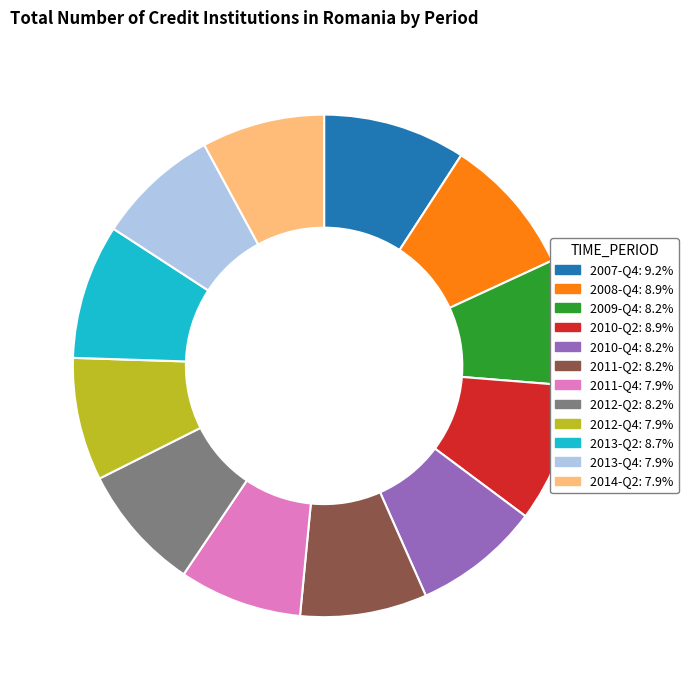

Does any single category account for the majority?

No